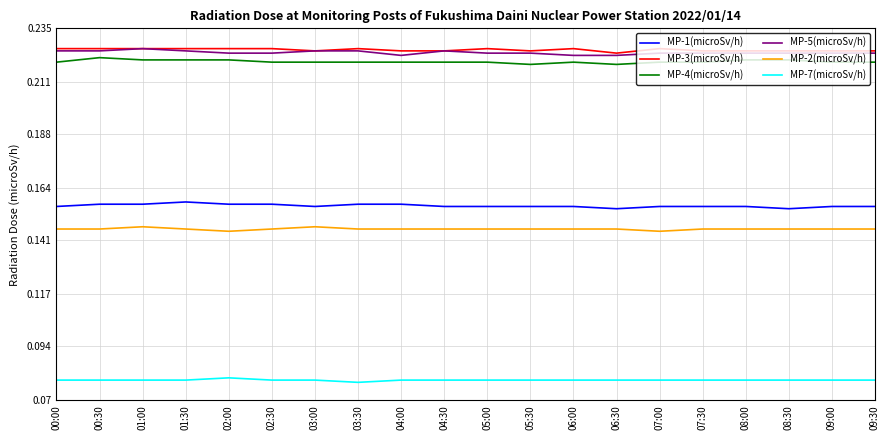

Count the number of categories in the chart.

20